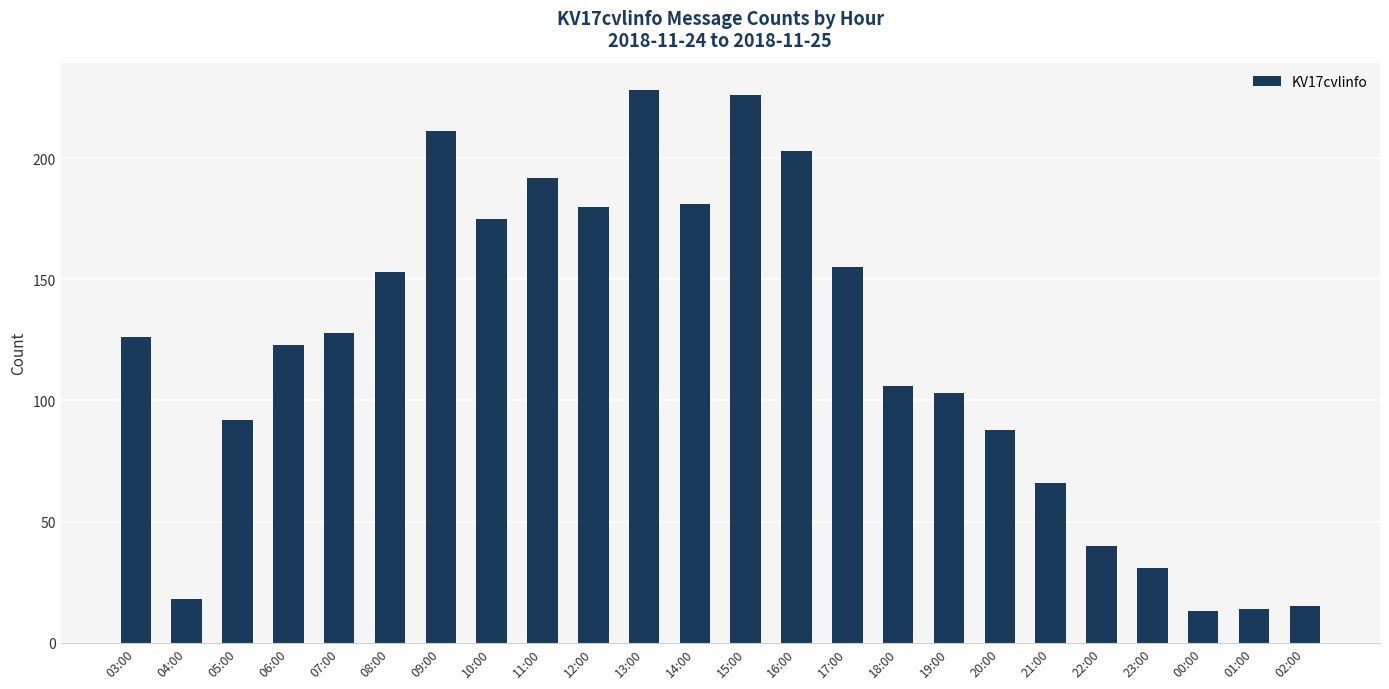

What is the greatest value displayed?

228